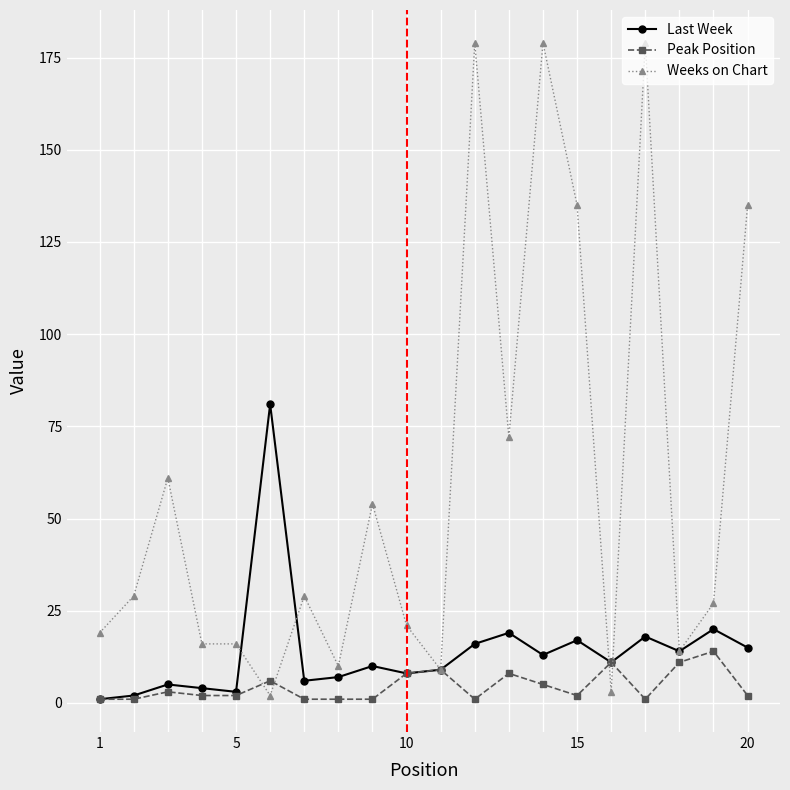

After their last crossing, which series has the higher values: Weeks on Chart or Last Week?

Weeks on Chart